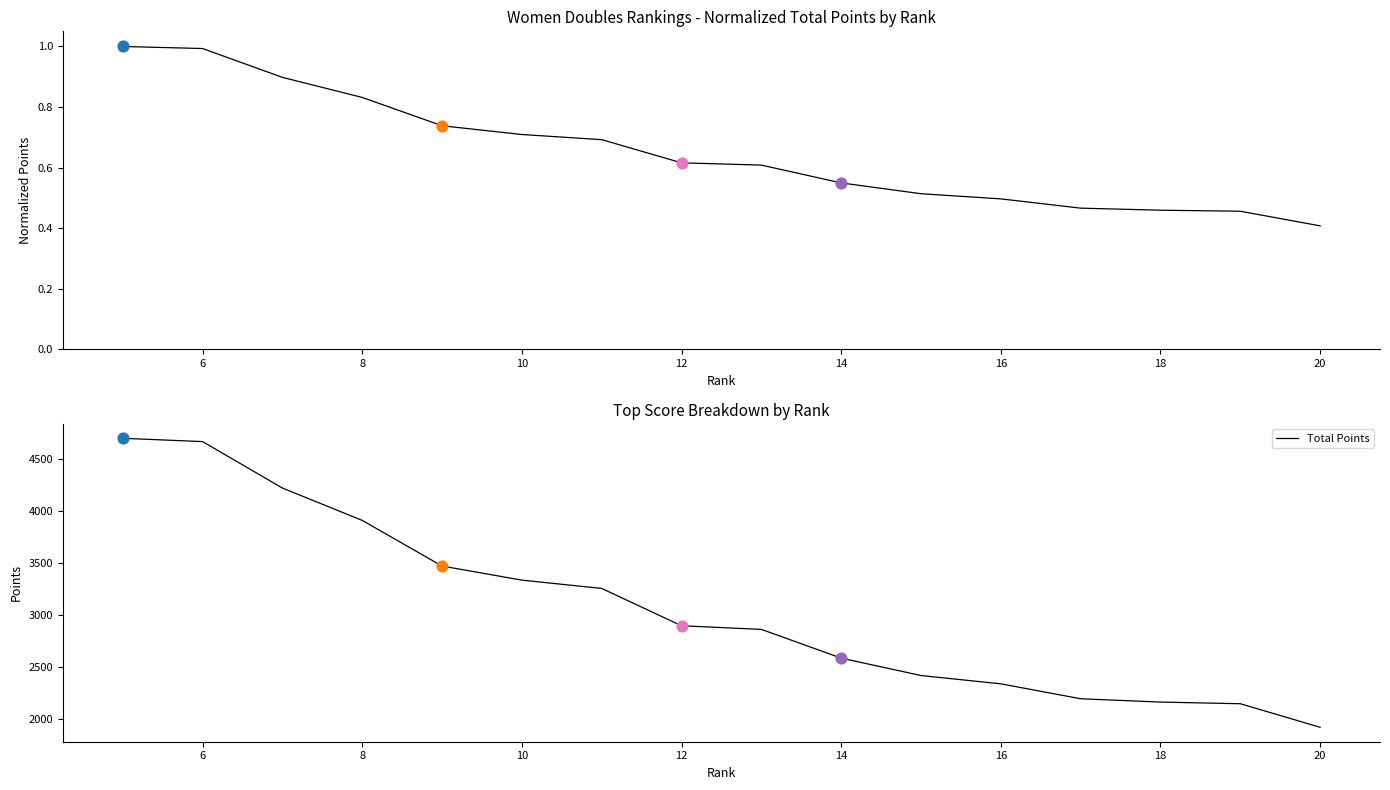

Which series has the largest Y range (max minus min)?

Total Points